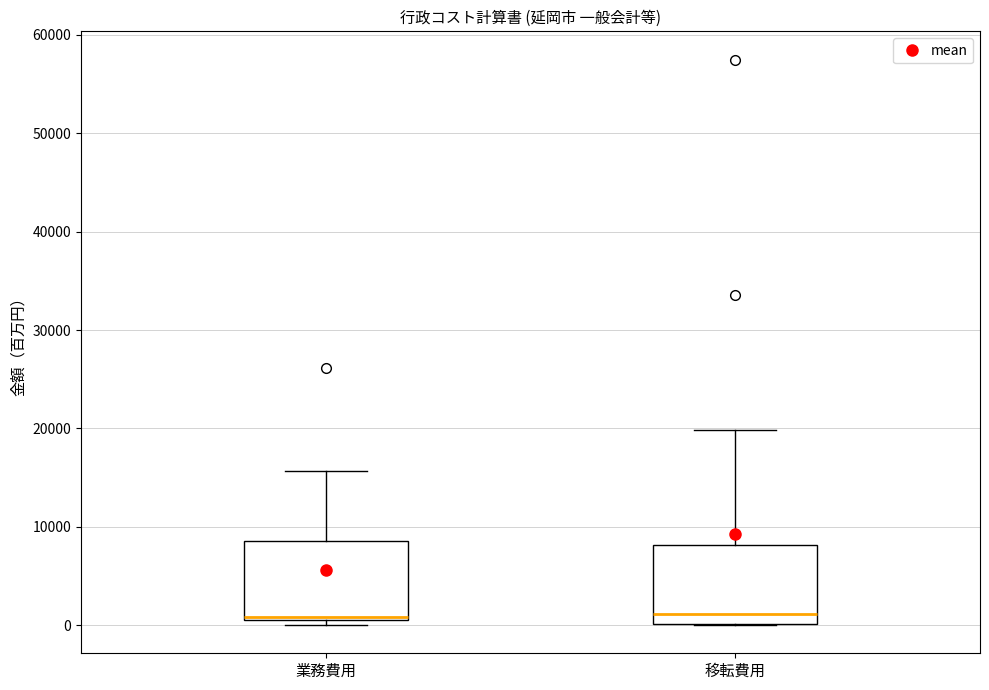

Reading left to right, transcribe this box plot: for each box, give where its median line is, the range the box spans, and where its two whiskers end, as read against the y-axis. The values are not printed on the chart, so give them approximately, as read against the axis.

業務費用: median 1000 (drawn on the box's lower edge), box 1000 to 9000, whiskers 0 to 16000
移転費用: median 1000, box 0 to 8000, whiskers 0 to 20000